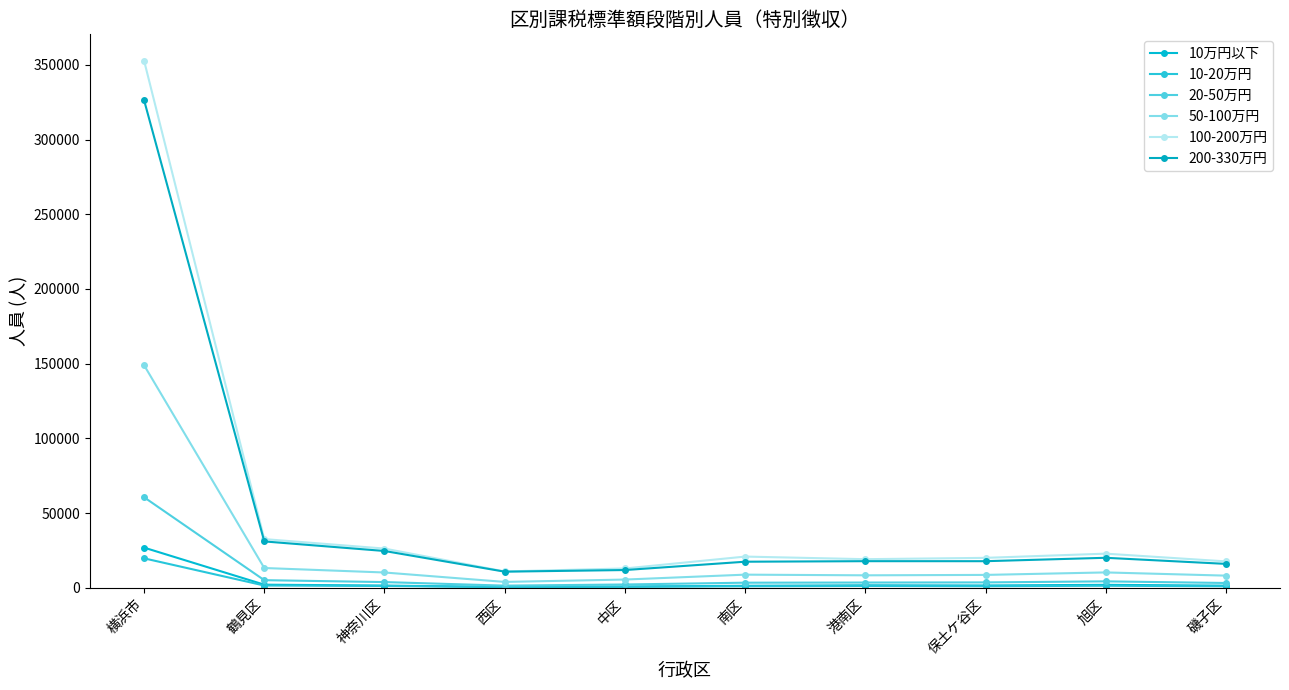

The value of 10万円以下 at 鶴見区 is 1076. True or false?

False